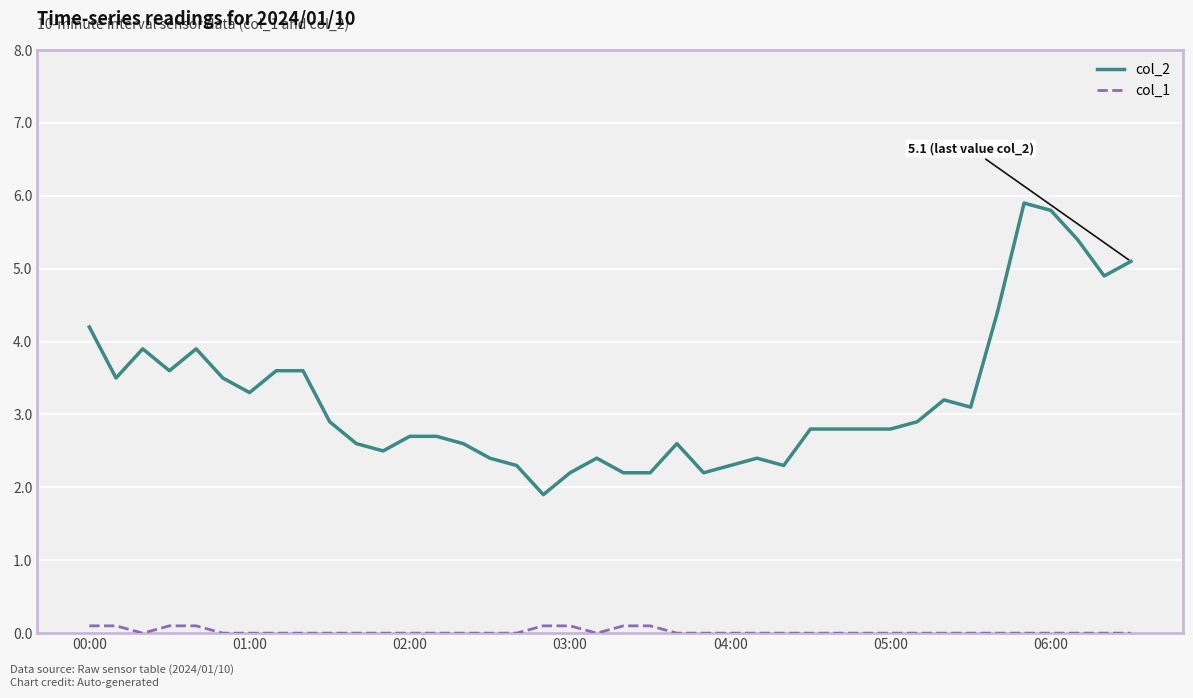

Rank the series by their maximum value, from highest to lowest.

col_2, col_1